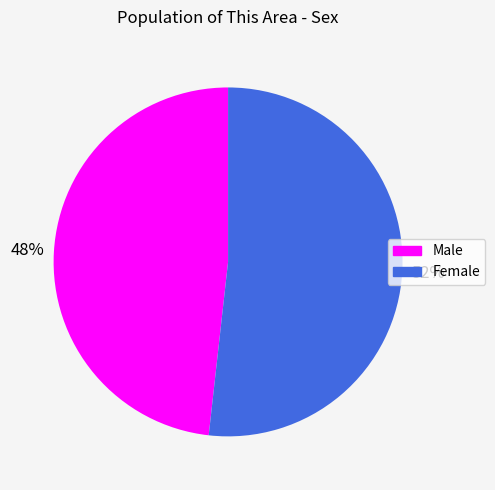

Rank the categories by value from highest to lowest.

Female, Male